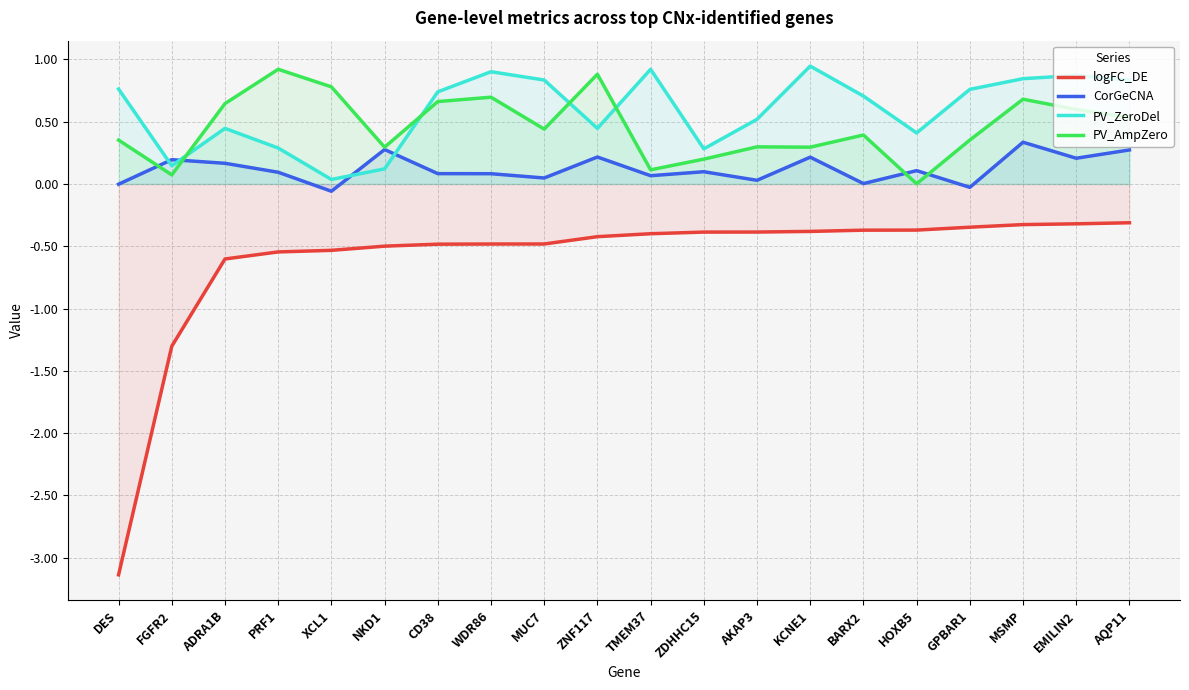

Reading left to right, list all the values displayed in this chart.

logFC_DE: -3.1	-1.3	-0.6	-0.5	-0.5	-0.5	-0.5	-0.5	-0.5	-0.4	-0.4	-0.4	-0.4	-0.4	-0.4	-0.4	-0.3	-0.3	-0.3	-0.3
CorGeCNA: -0.0	0.2	0.2	0.1	-0.1	0.3	0.1	0.1	0.0	0.2	0.1	0.1	0.0	0.2	0.0	0.1	-0.0	0.3	0.2	0.3
PV_ZeroDel: 0.8	0.1	0.4	0.3	0.0	0.1	0.7	0.9	0.8	0.4	0.9	0.3	0.5	0.9	0.7	0.4	0.8	0.8	0.9	0.8
PV_AmpZero: 0.4	0.1	0.6	0.9	0.8	0.3	0.7	0.7	0.4	0.9	0.1	0.2	0.3	0.3	0.4	0.0	0.4	0.7	0.6	0.5